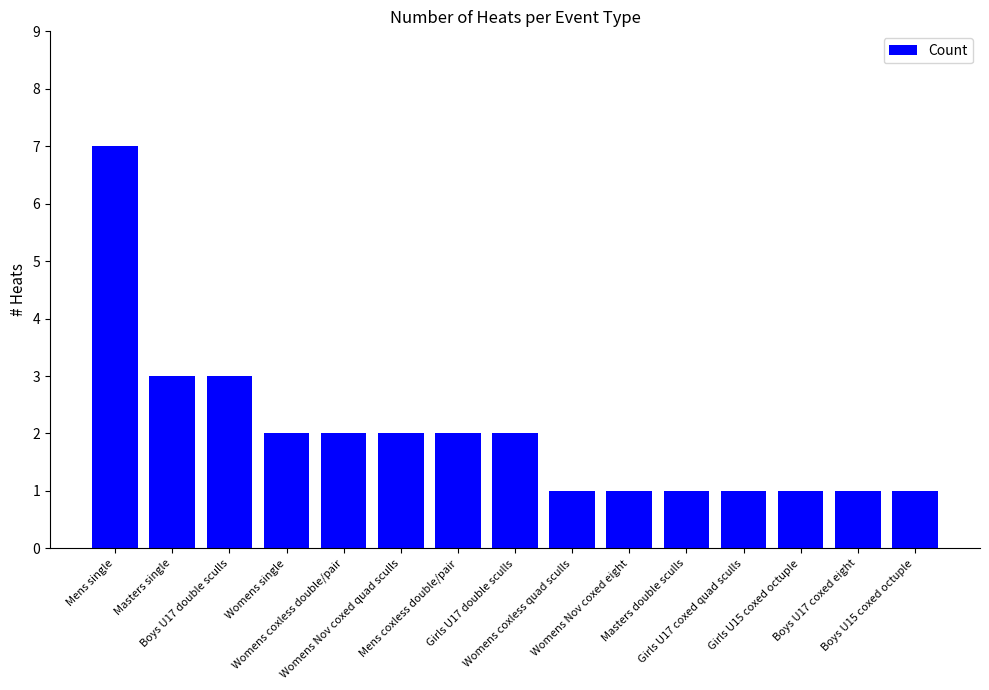

What is the label of the 15th bar from the left?

Boys U15 coxed octuple